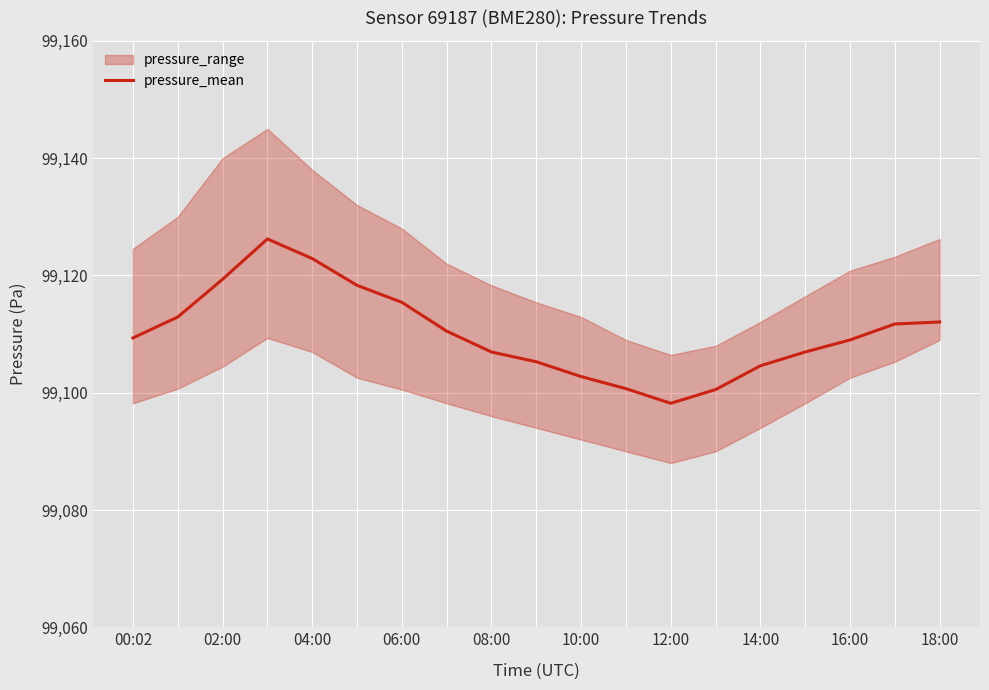

What value does the data have at 14?

99104.6